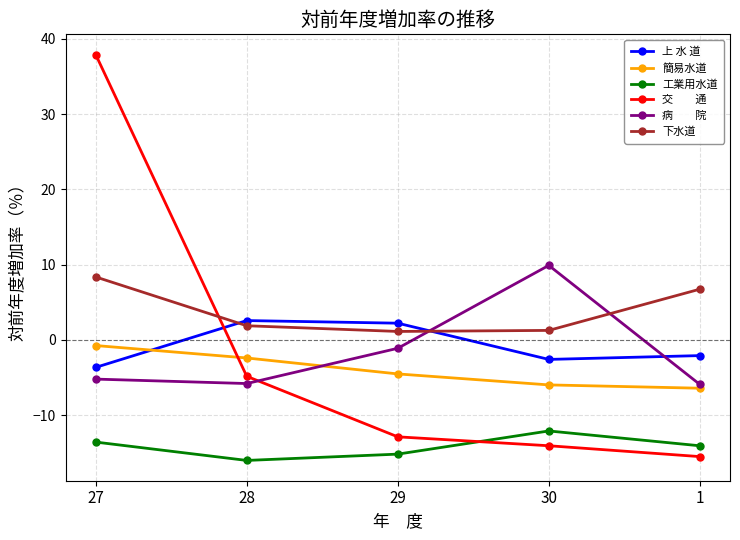

What is the spread (max minus min) of values at 28?

18.6